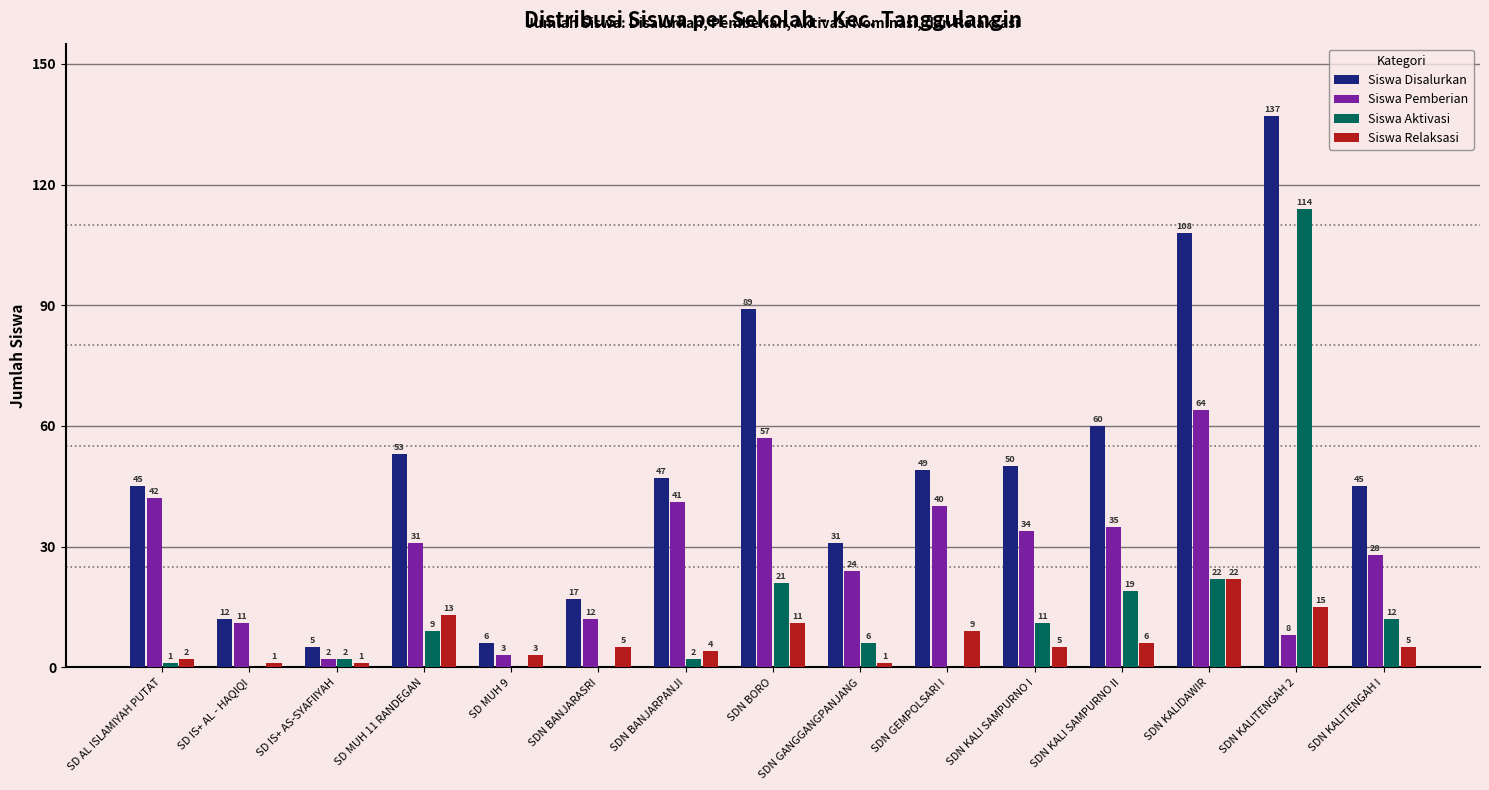

Where does the Siswa Pemberian series first go above 31?

SD AL ISLAMIYAH PUTAT